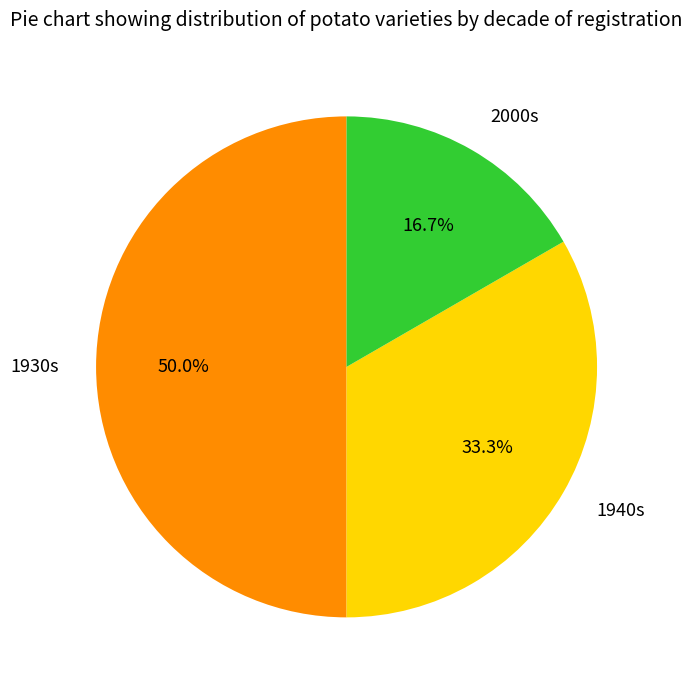

How much of the chart is everything except 1930s?

50.0%